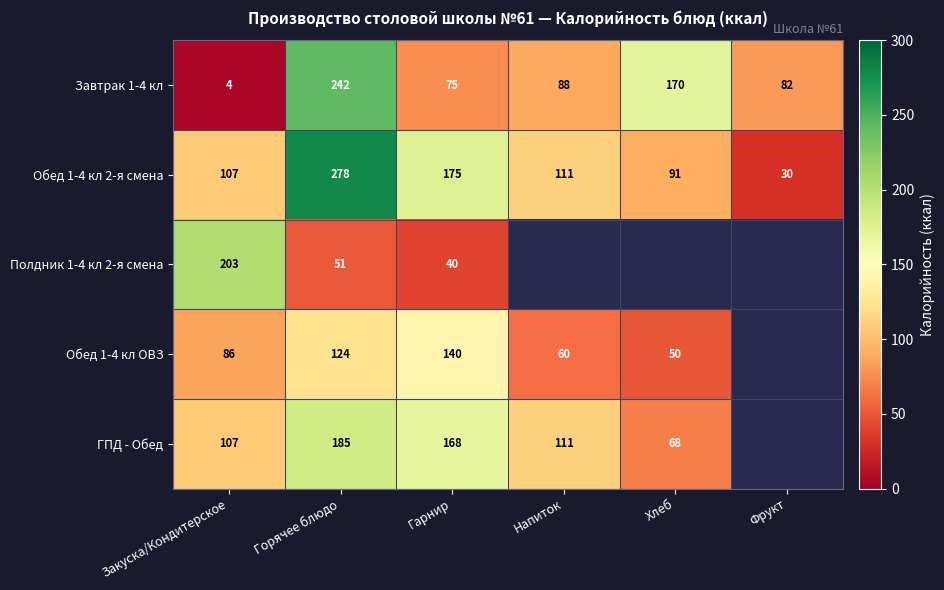

Which label corresponds to the largest value in the chart?

Горячее блюдо